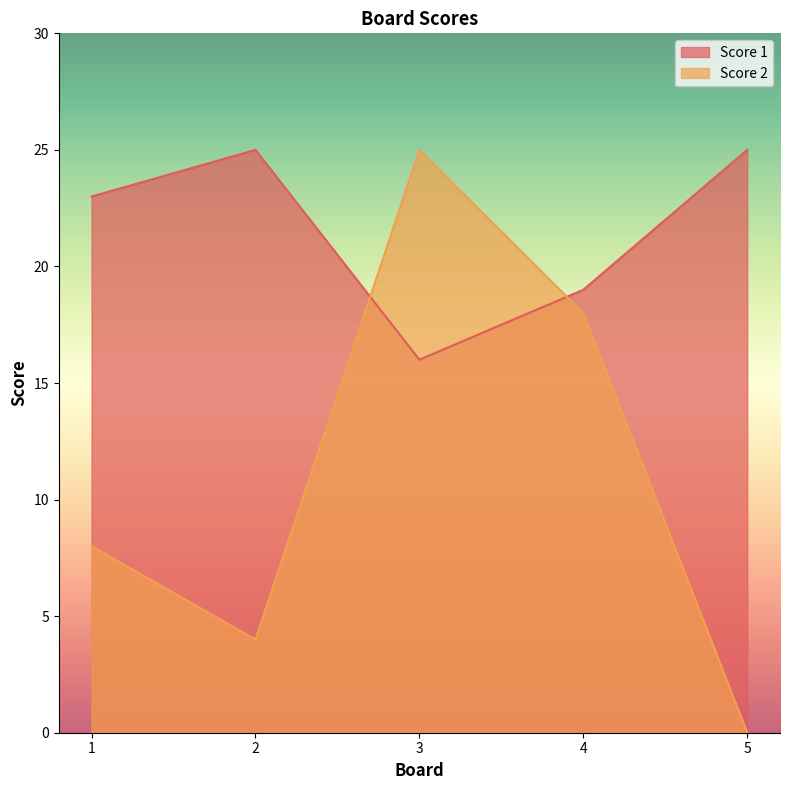

Reading left to right, what are all the values shown in this chart?

Score 1: 1=23	2=25	3=16	4=19	5=25
Score 2: 1=8	2=4	3=25	4=18	5=0